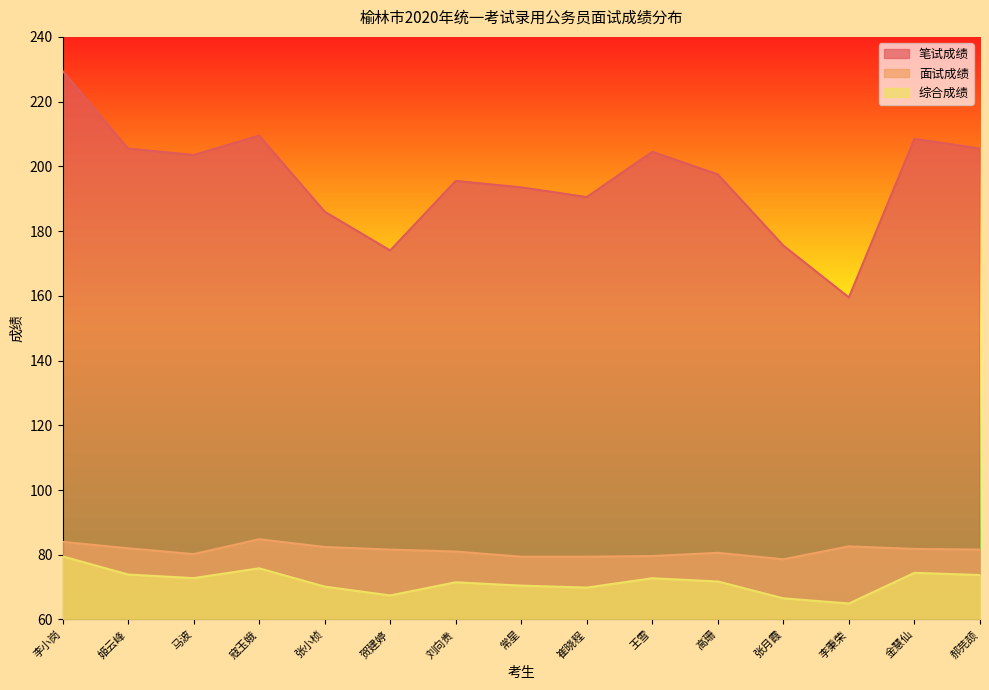

What is the total value across all series at 刘向贵?

348.0